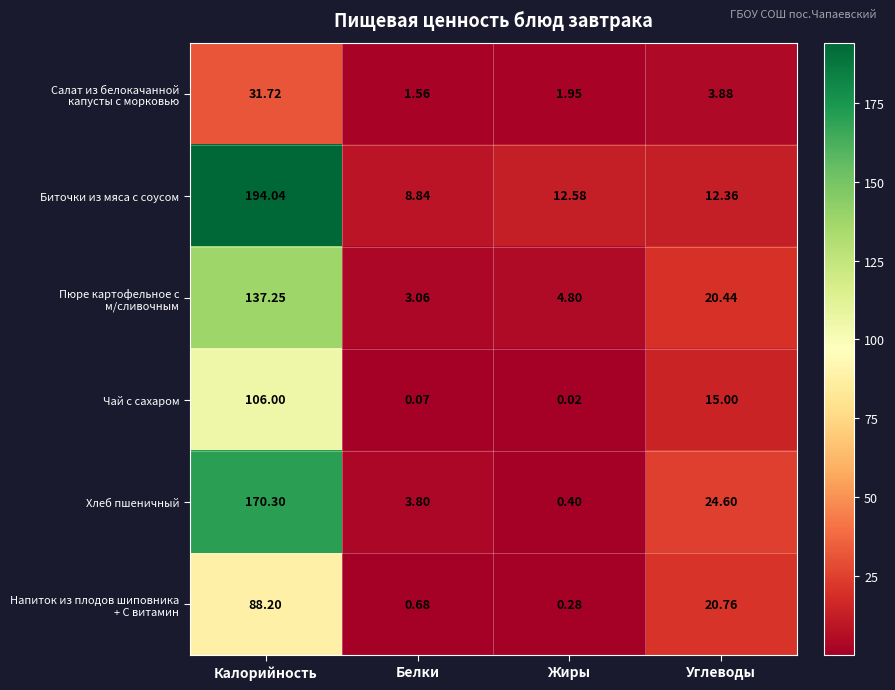

Which series has the largest total across all categories?

Биточки из мяса с соусом